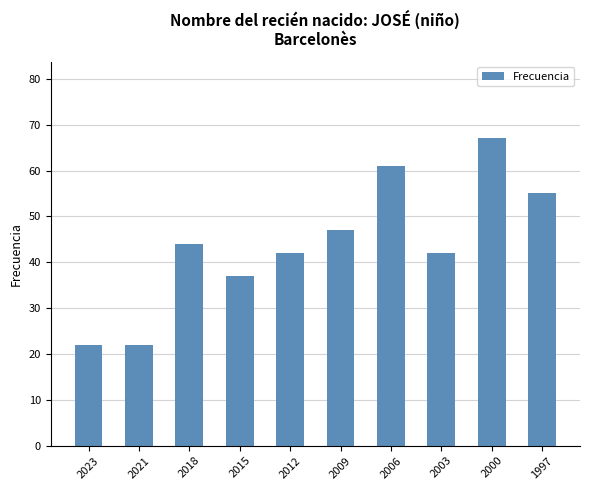

Which has a higher value, 2023 or 2006?

2006